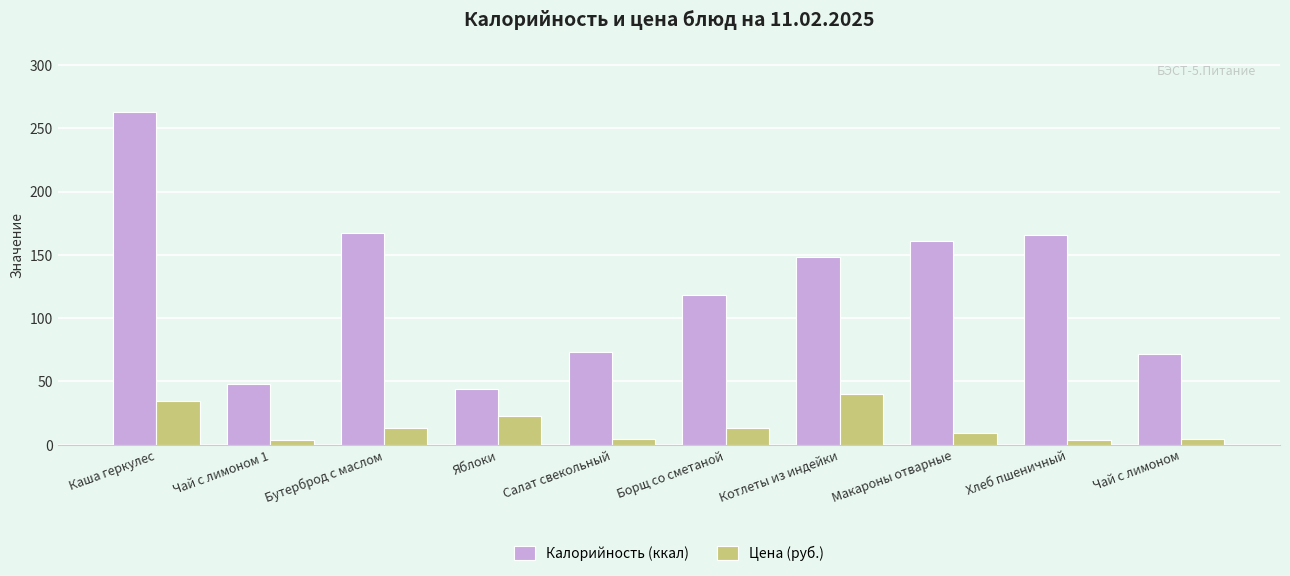

Which category has the highest value across all series?

Каша геркулес